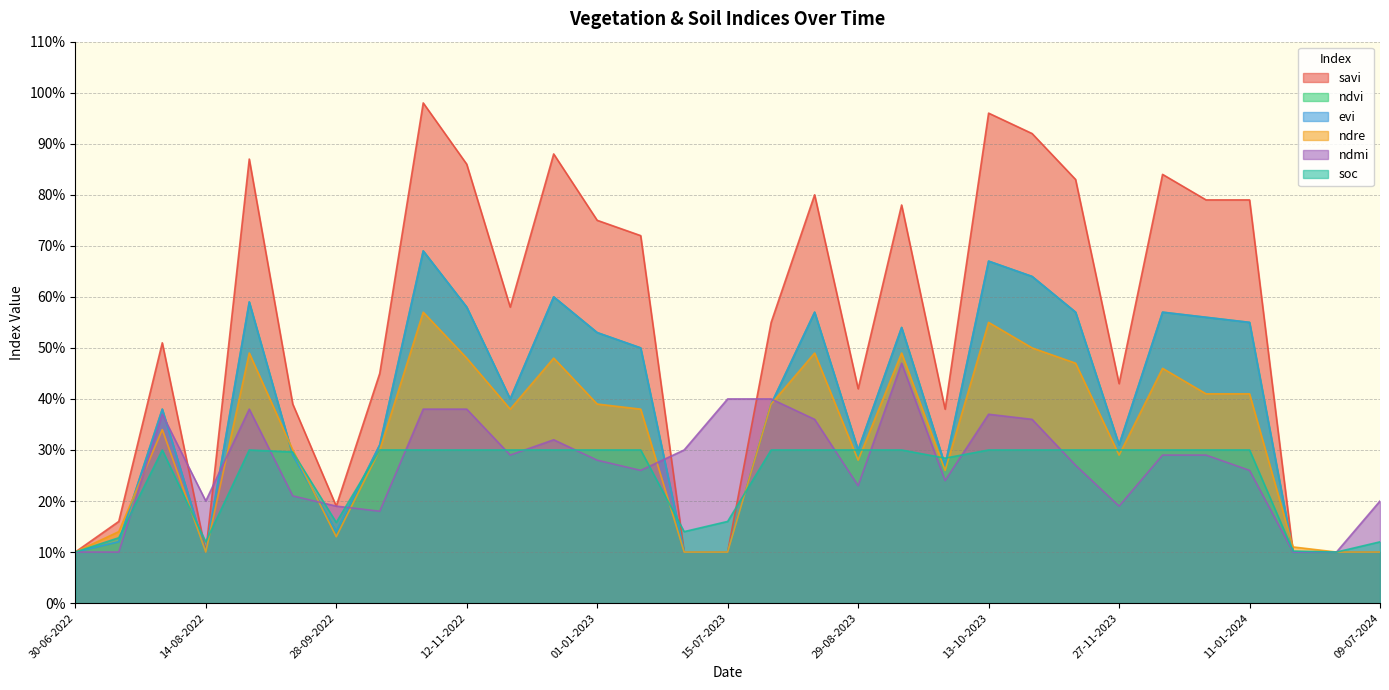

In evi, how many points are higher than both neighbors (excluding endpoints)?

8